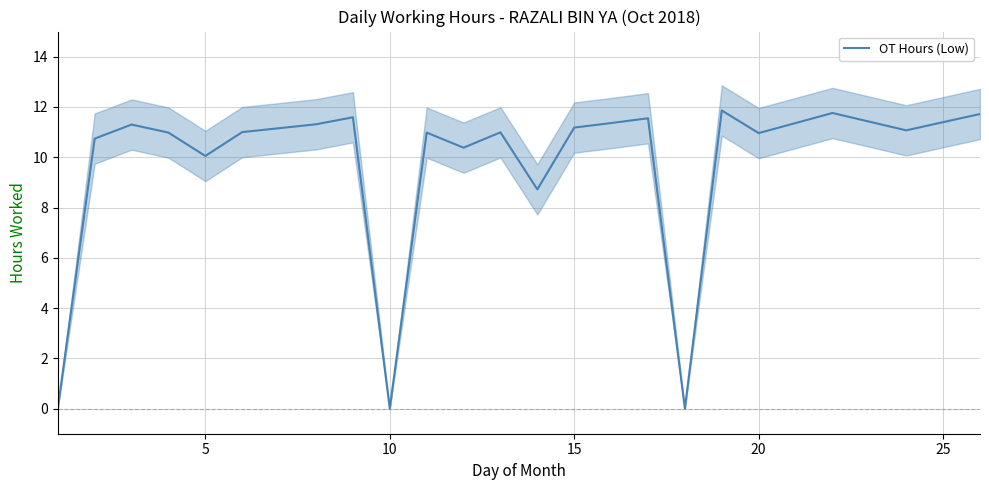

The value of OT Hours (Low) at 5 is 10.1. True or false?

True